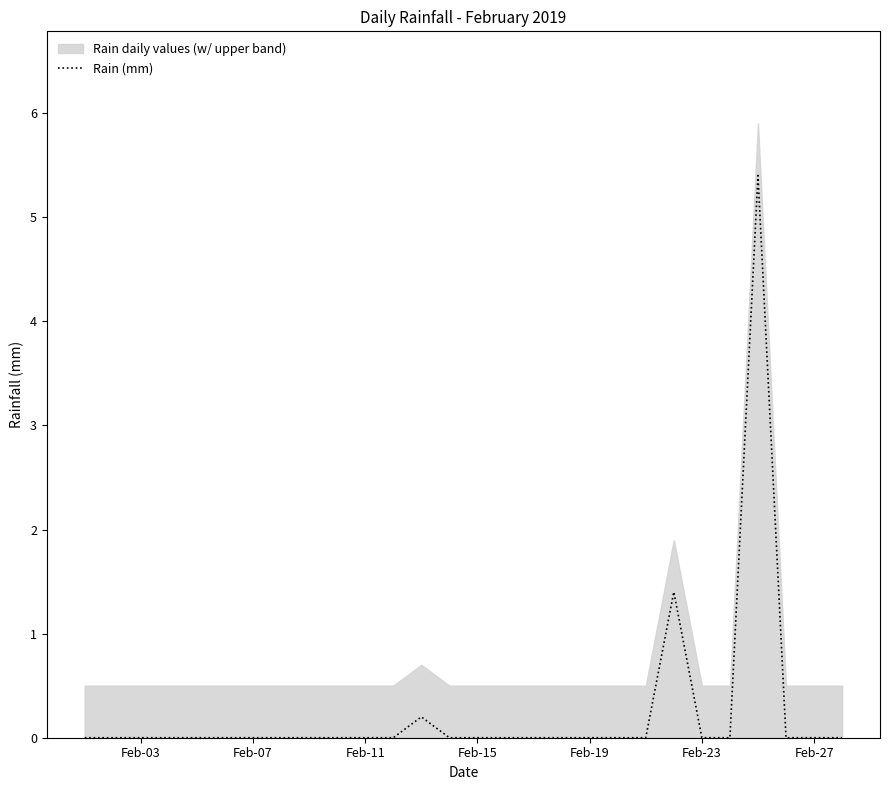

Is it true that Rain (mm) equals 0.0 at Feb-11?

True